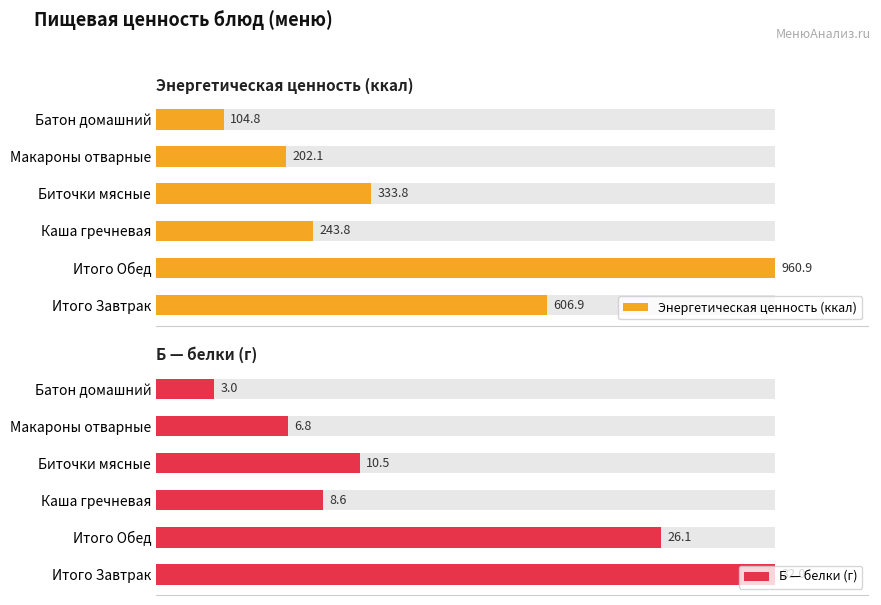

How many groups of bars are there?

6